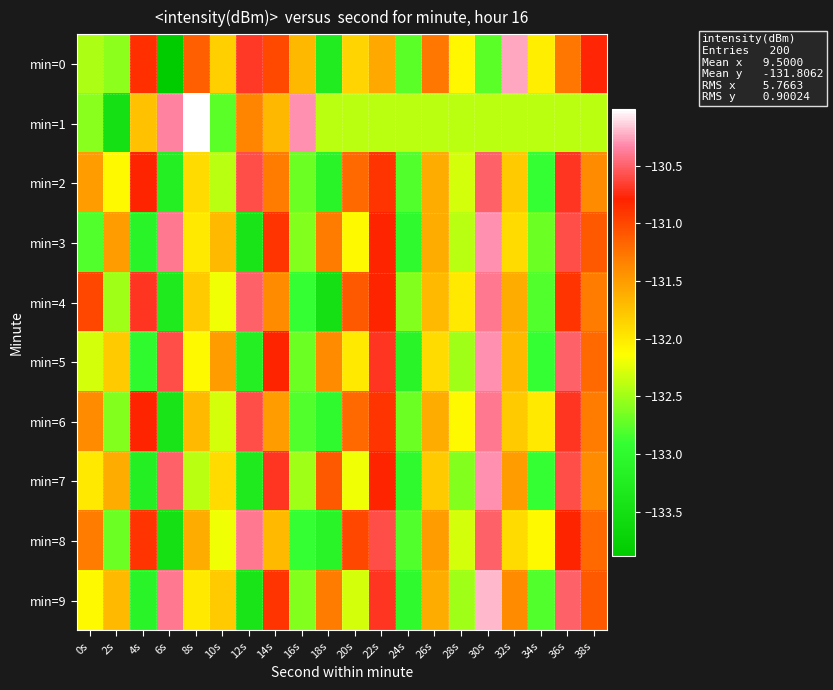

At which category is the sum across all series the highest?

30s